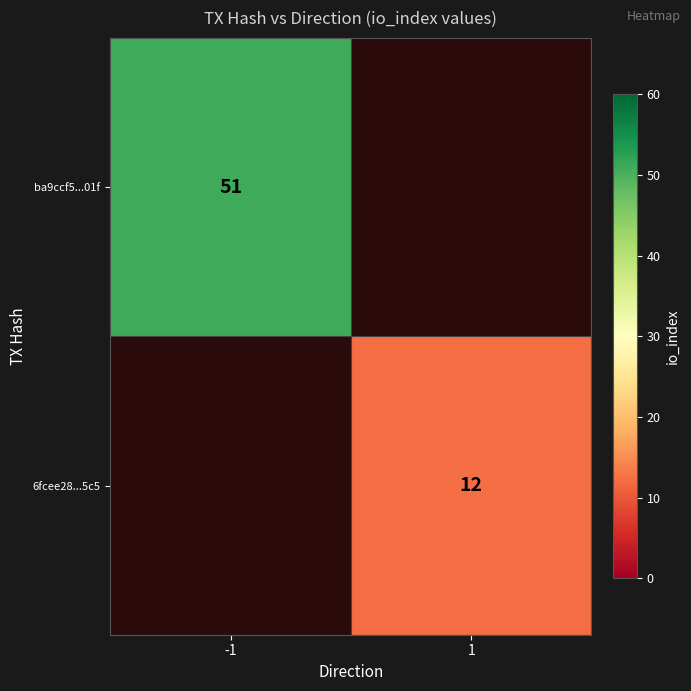

The value of ba9ccf5...01f at -1 is 67. True or false?

False